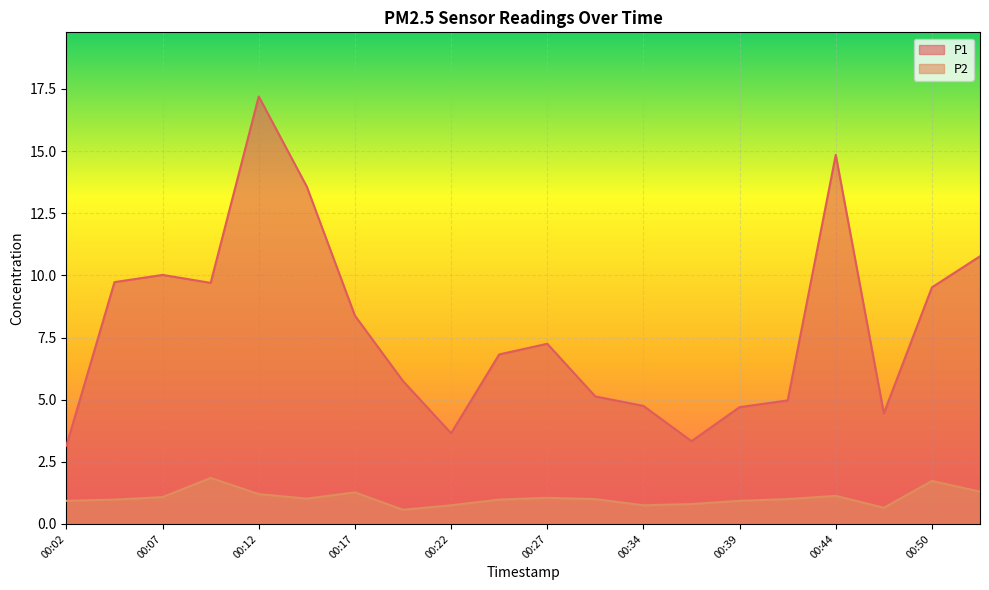

What are all the series names shown in the legend?

P1, P2